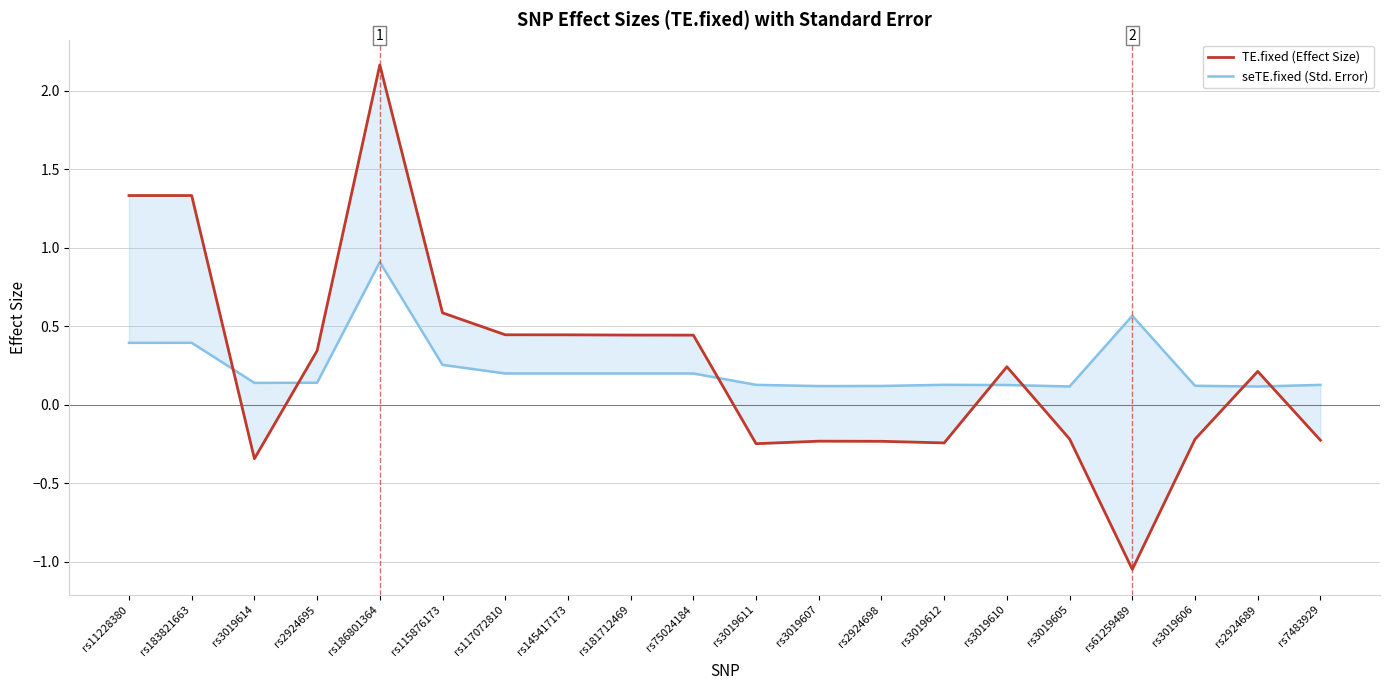

What is the average value of the TE.fixed (Effect Size) series?

0.2